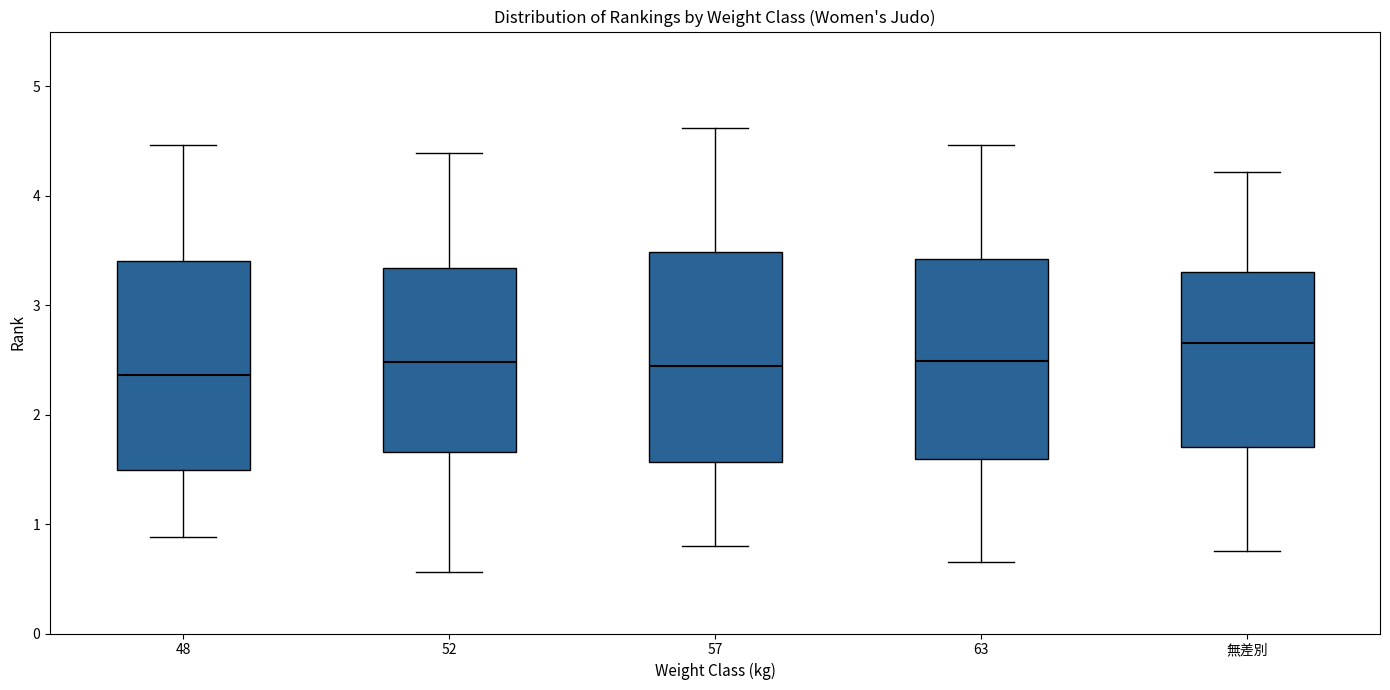

Reading left to right, read every box against the y-axis: the position of its median line, the range the box covers, and the ends of its whiskers. The values are not printed on the chart, so give them approximately, as read against the axis.

48: median 2.4, box 1.5 to 3.4, whiskers 0.9 to 4.5
52: median 2.5, box 1.7 to 3.3, whiskers 0.6 to 4.4
57: median 2.4, box 1.6 to 3.5, whiskers 0.8 to 4.6
63: median 2.5, box 1.6 to 3.4, whiskers 0.6 to 4.5
無差別: median 2.7, box 1.7 to 3.3, whiskers 0.8 to 4.2